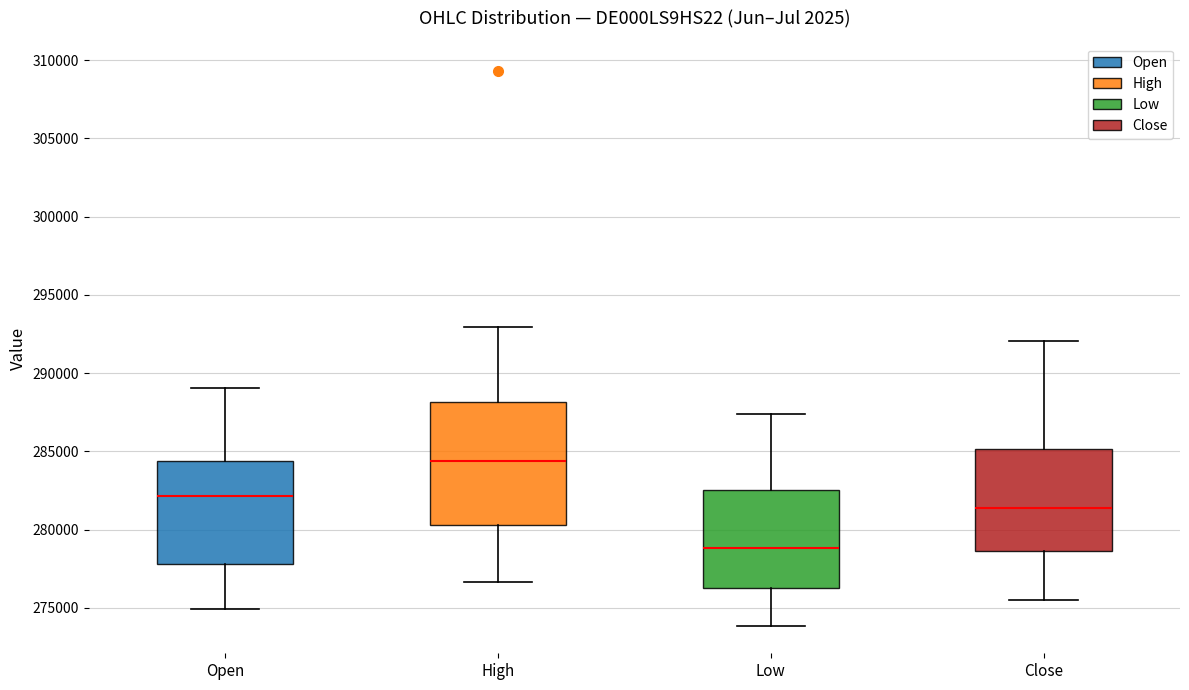

Which box has the lowest median line?

Low